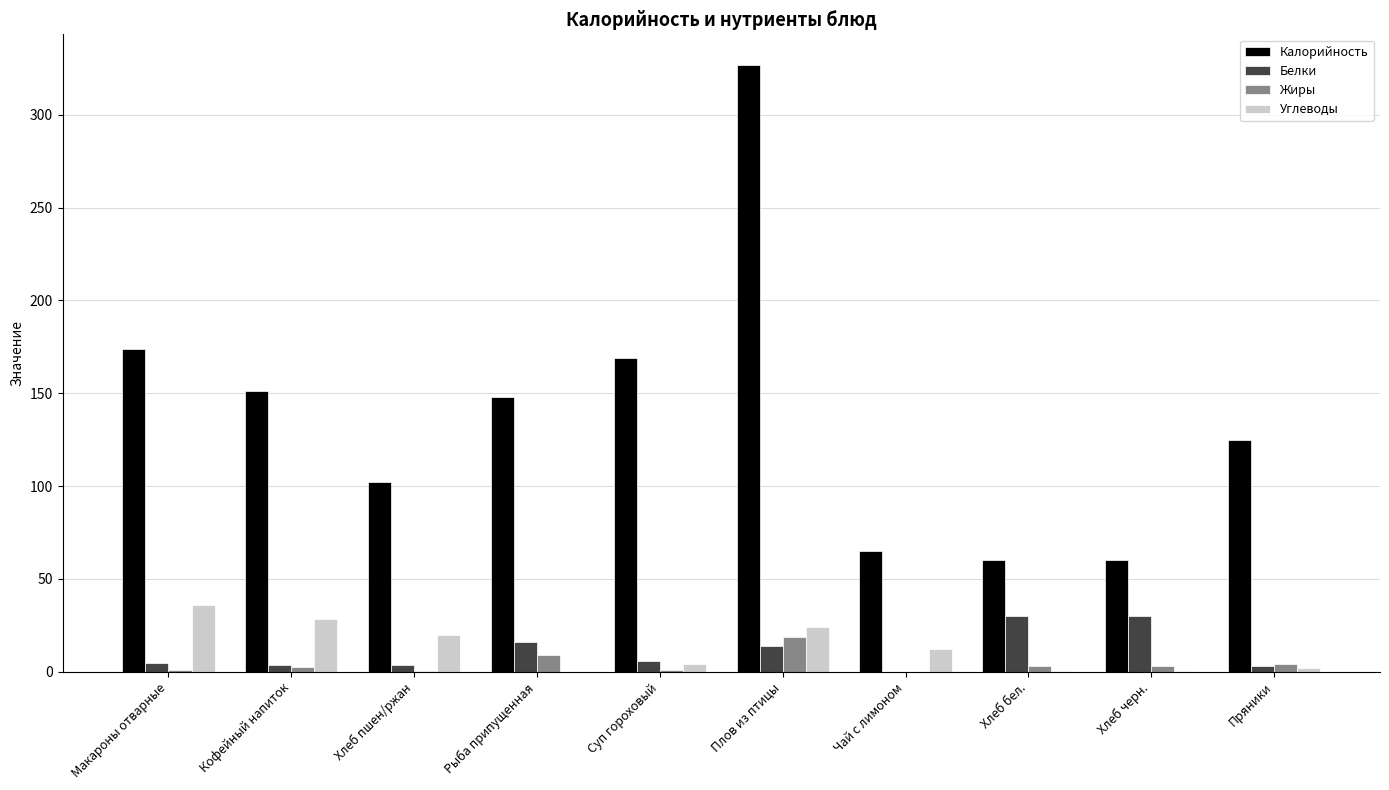

What value does the Жиры series have at Хлеб бел.?

3.4